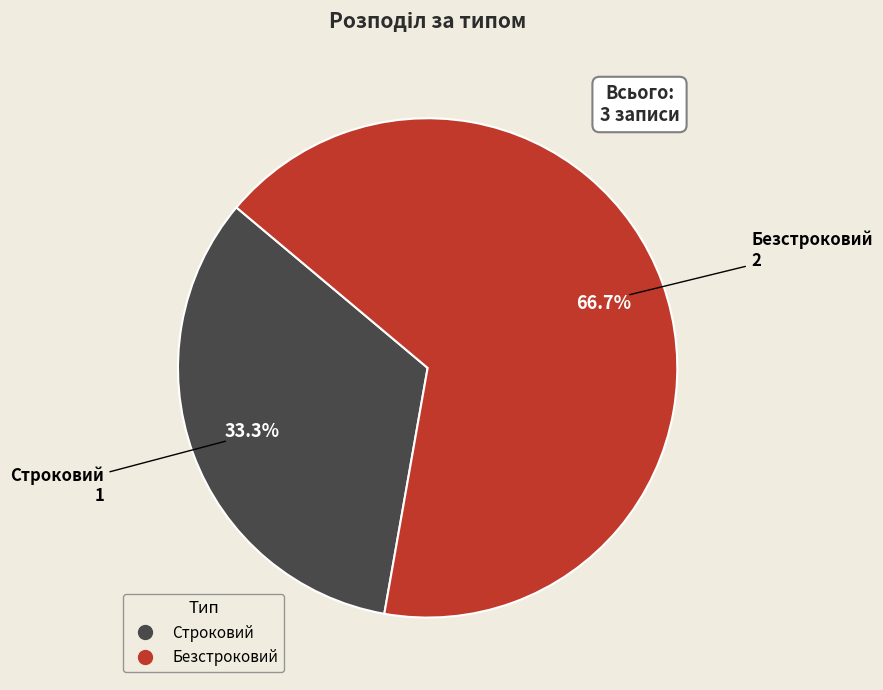

Is it true that Строковий is 22% of the pie?

False